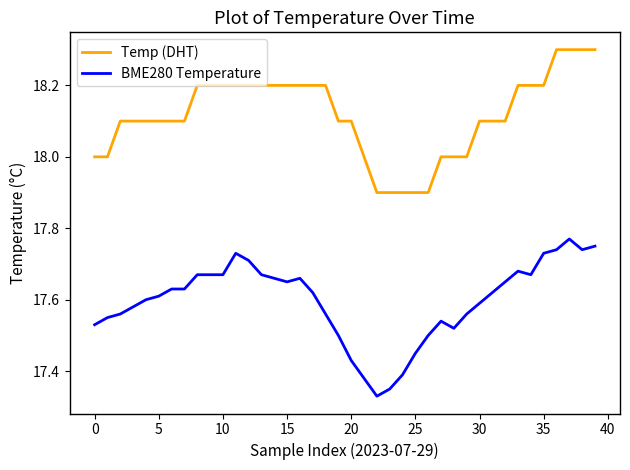

True or false: Temp (DHT) and BME280 Temperature intersect in this chart.

False